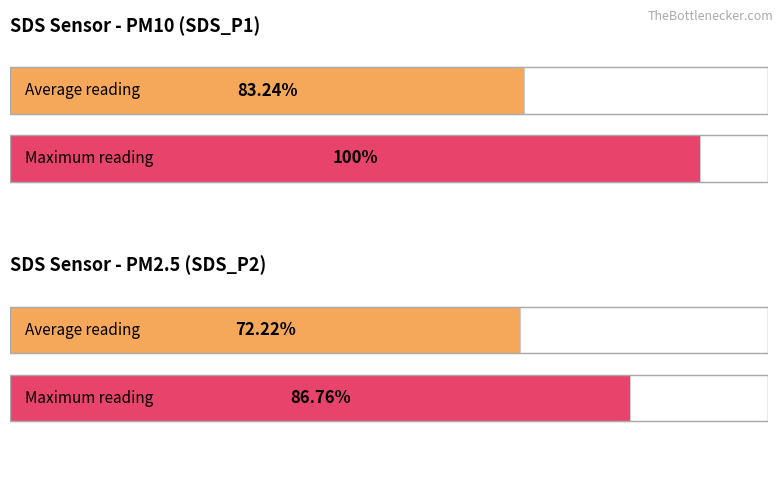

What is the average value of the SDS_P2 series?

0.7